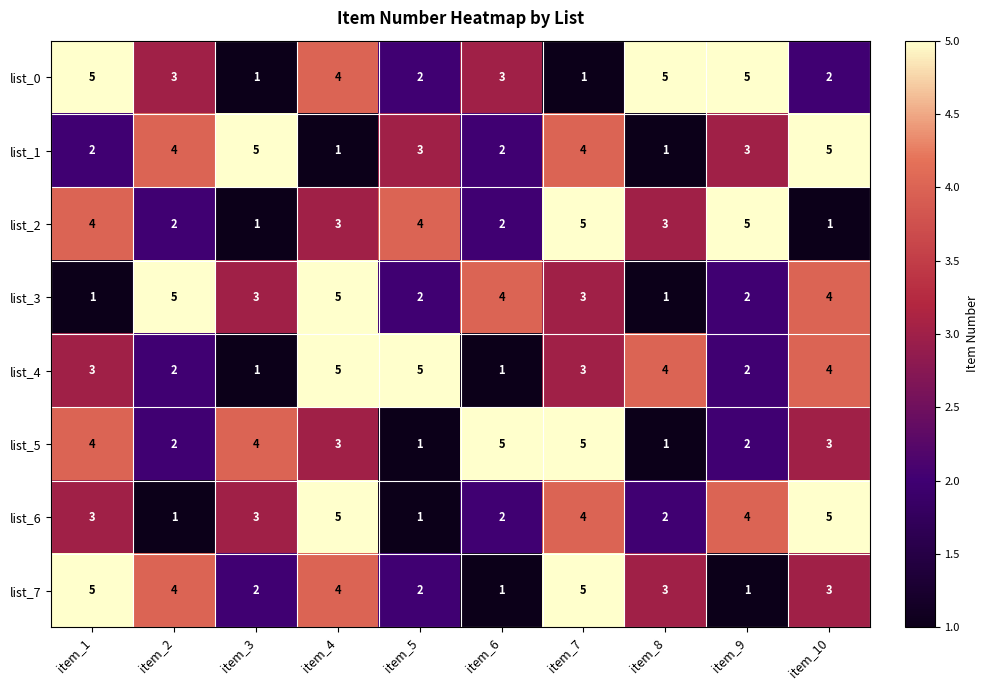

The list_5 series shows 3 at item_2. True or false?

False